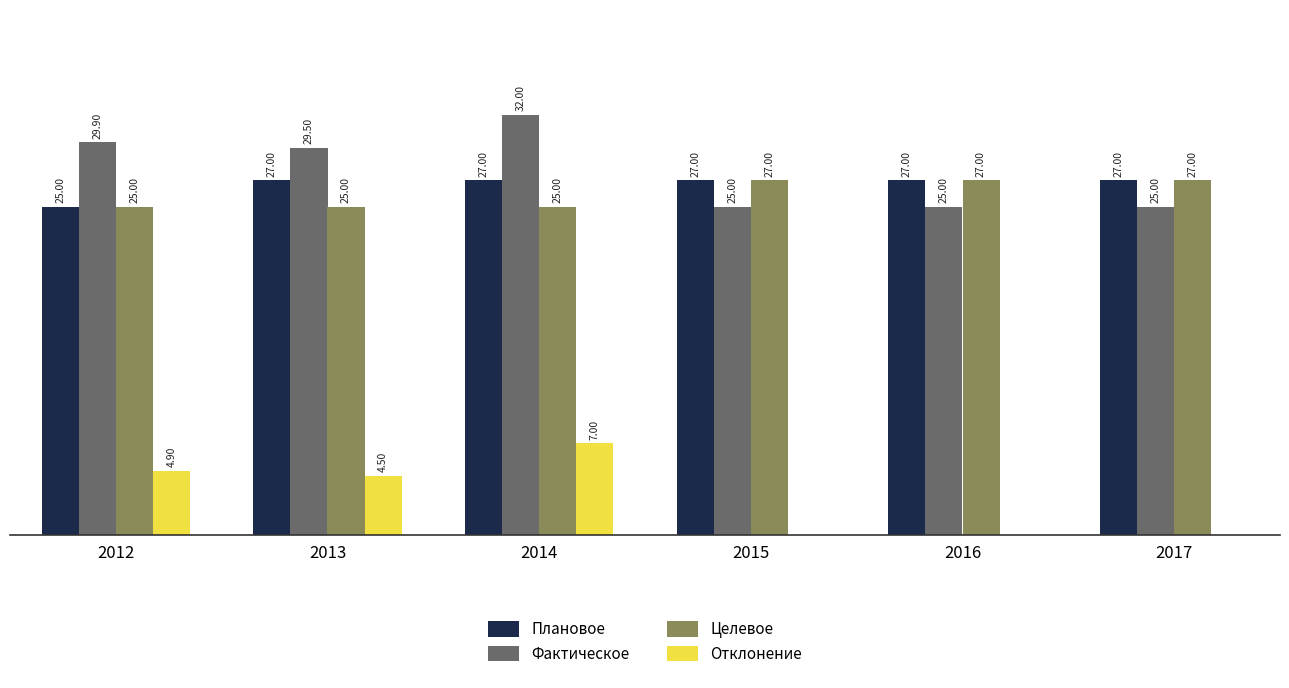

Which series has the largest total across all categories?

Фактическое